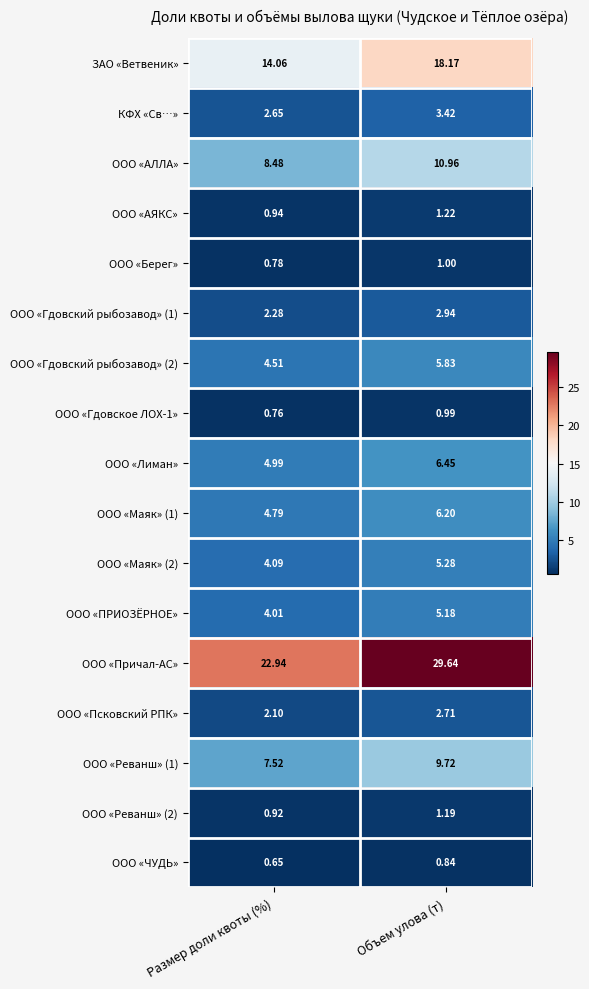

How many distinct data groups are displayed?

17